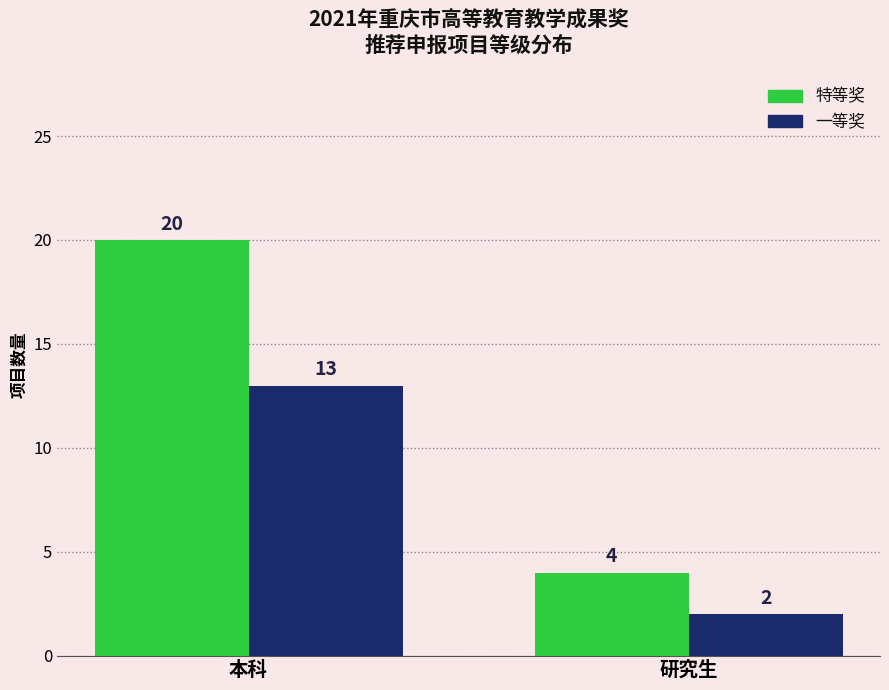

How many bars are there in total?

4